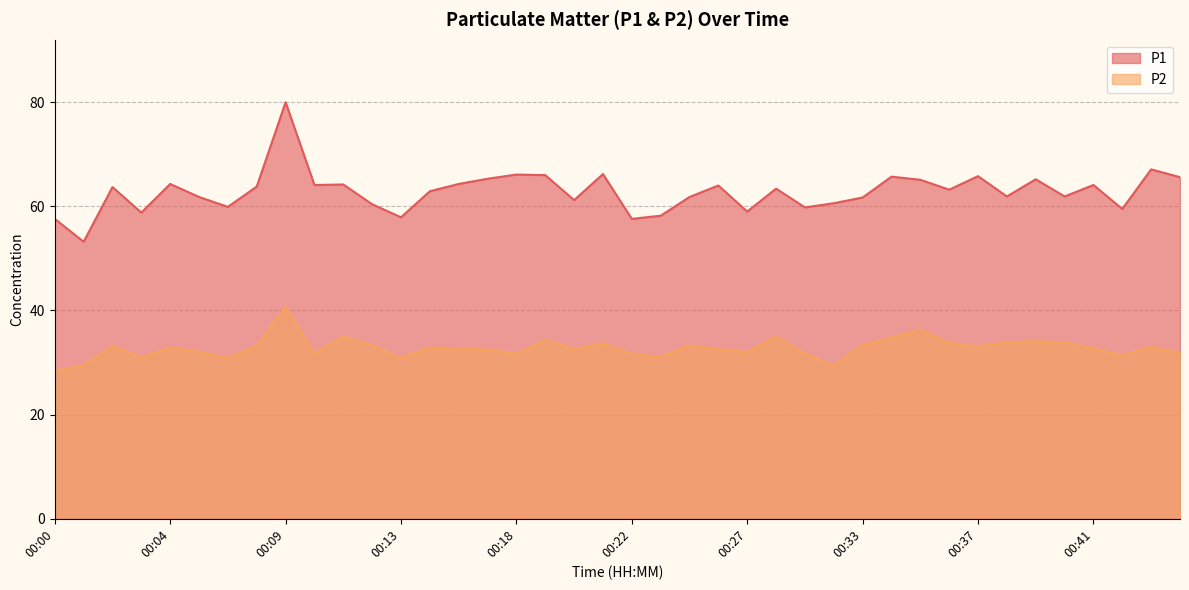

What is the total value across all series at 00:44?

100.1